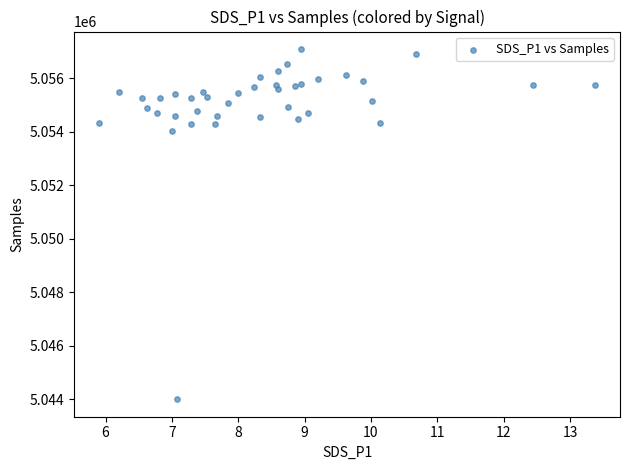

What Y value in the scatter plot is closest to 5050544?

5054040